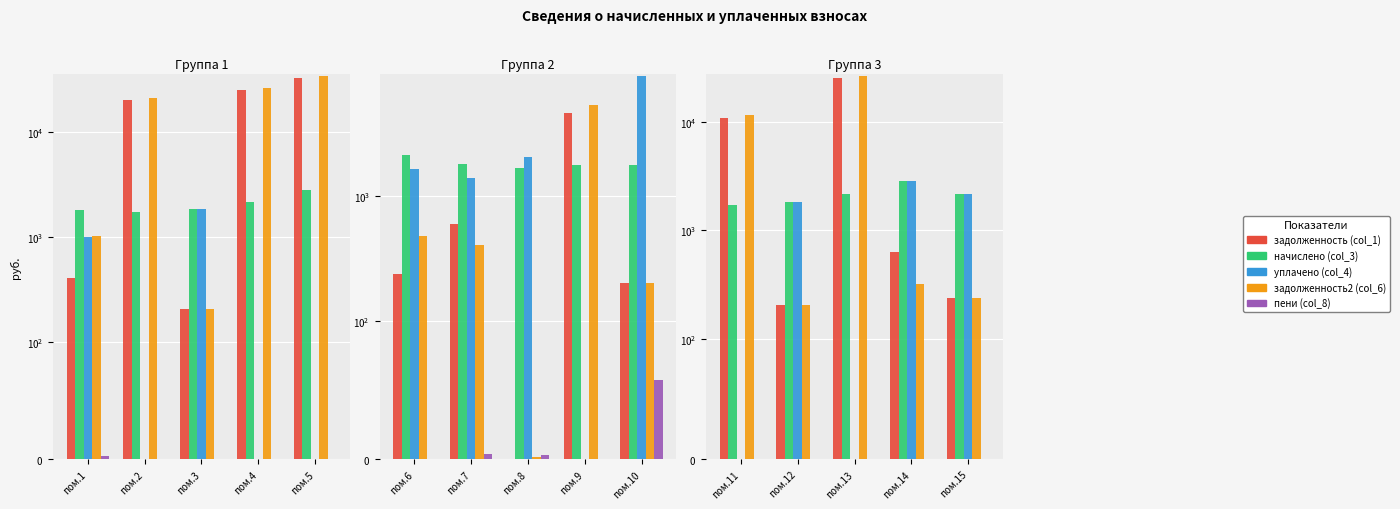

How many bars are there in each group?

5